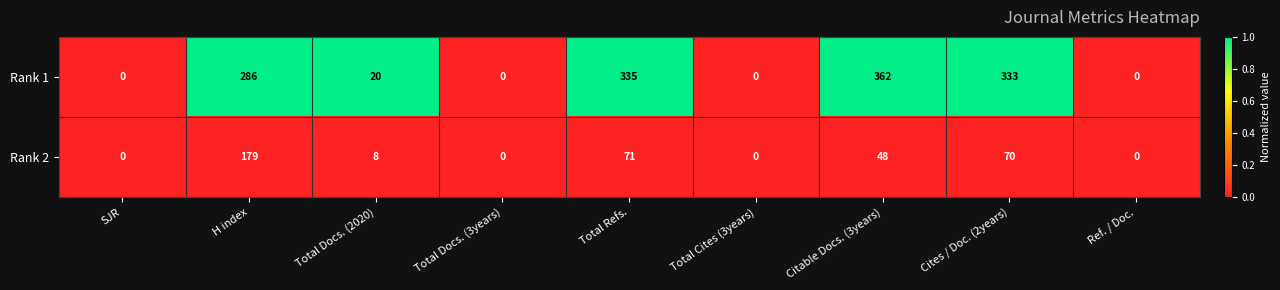

The Rank 2 series shows 20 at Cites / Doc. (2years). True or false?

False